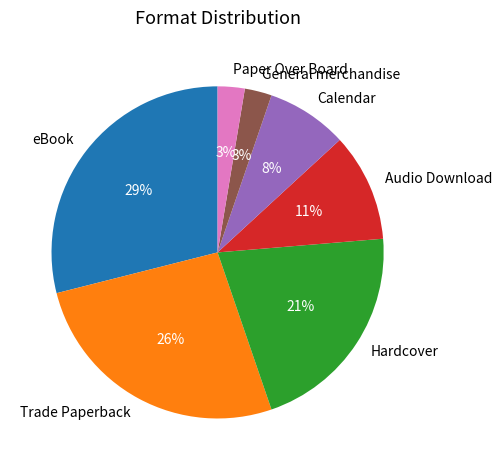

How many slices are in this pie chart?

7